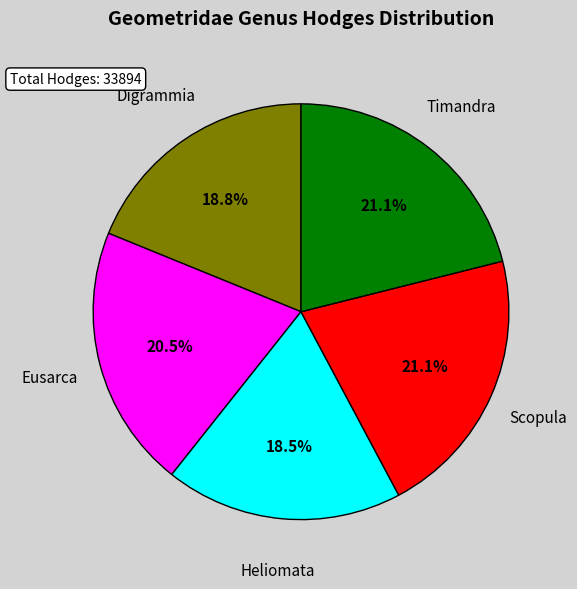

Is there a majority slice in this chart?

No